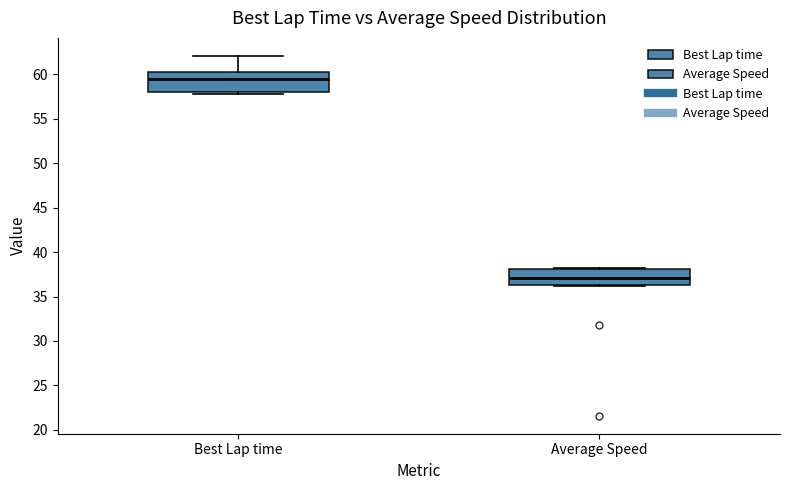

Reading left to right, transcribe this box plot: for each box, give where its median line is, the range the box spans, and where its two whiskers end, as read against the y-axis. The values are not printed on the chart, so give them approximately, as read against the axis.

Best Lap time: median 59.5, box 58.0 to 60.0, whiskers 58.0 (just below the box's lower edge) to 62.0
Average Speed: median 37.0, box 36.5 to 38.0, whiskers 36.0 to 38.0